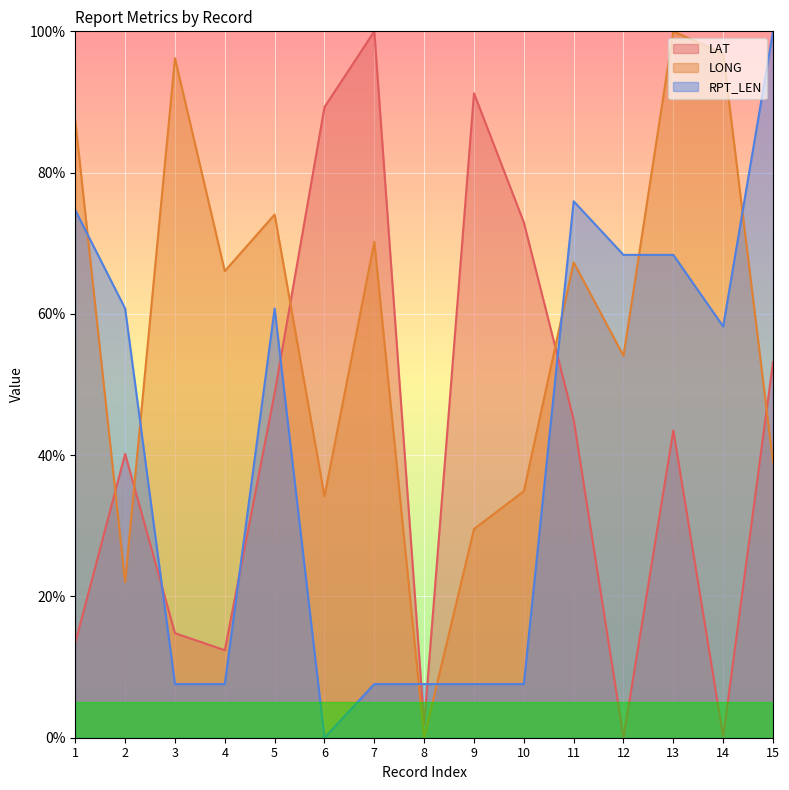

Does the chart display data point markers on the line(s)?

No